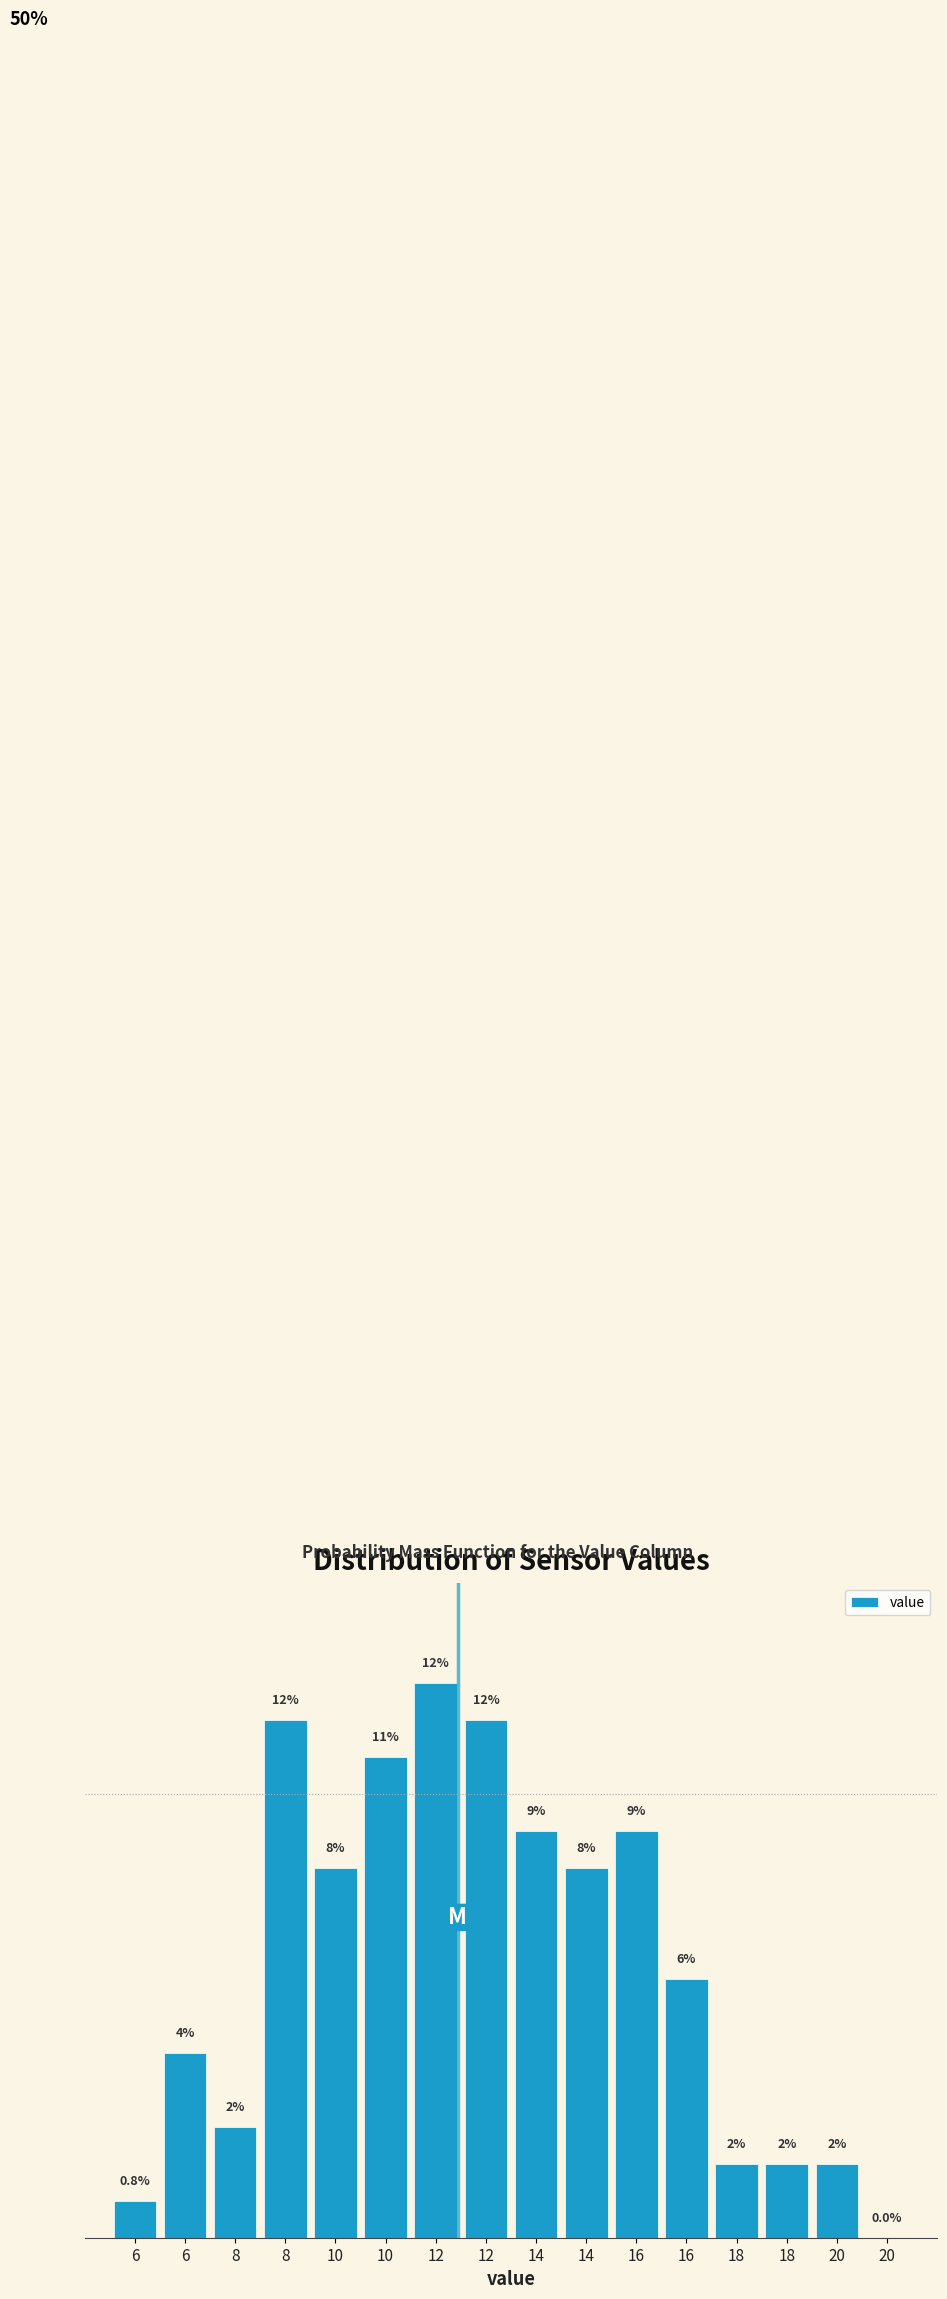

Are the bars horizontal?

No